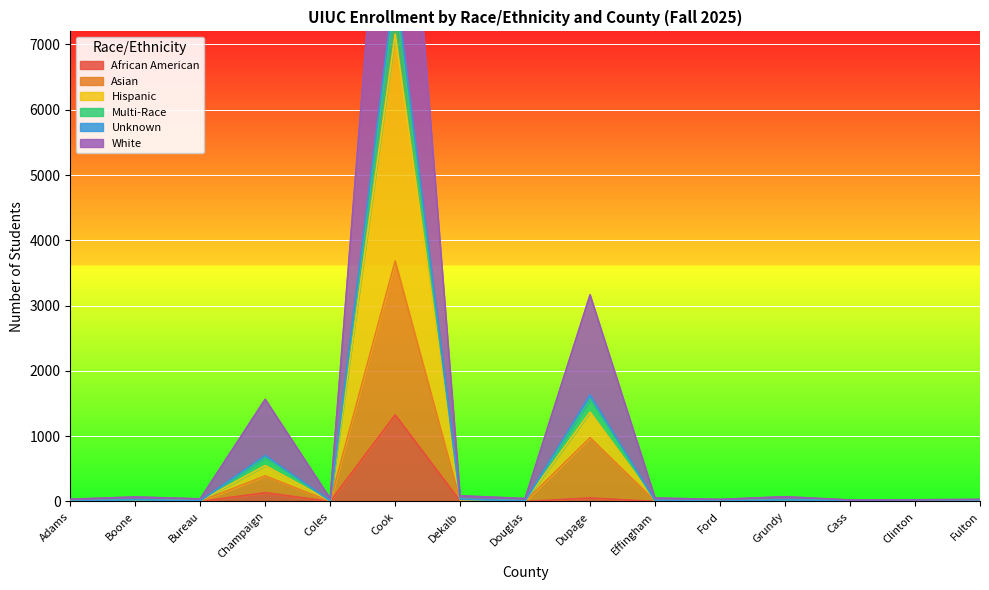

What is the difference between the maximum and second lowest values in the Hispanic series?

7156